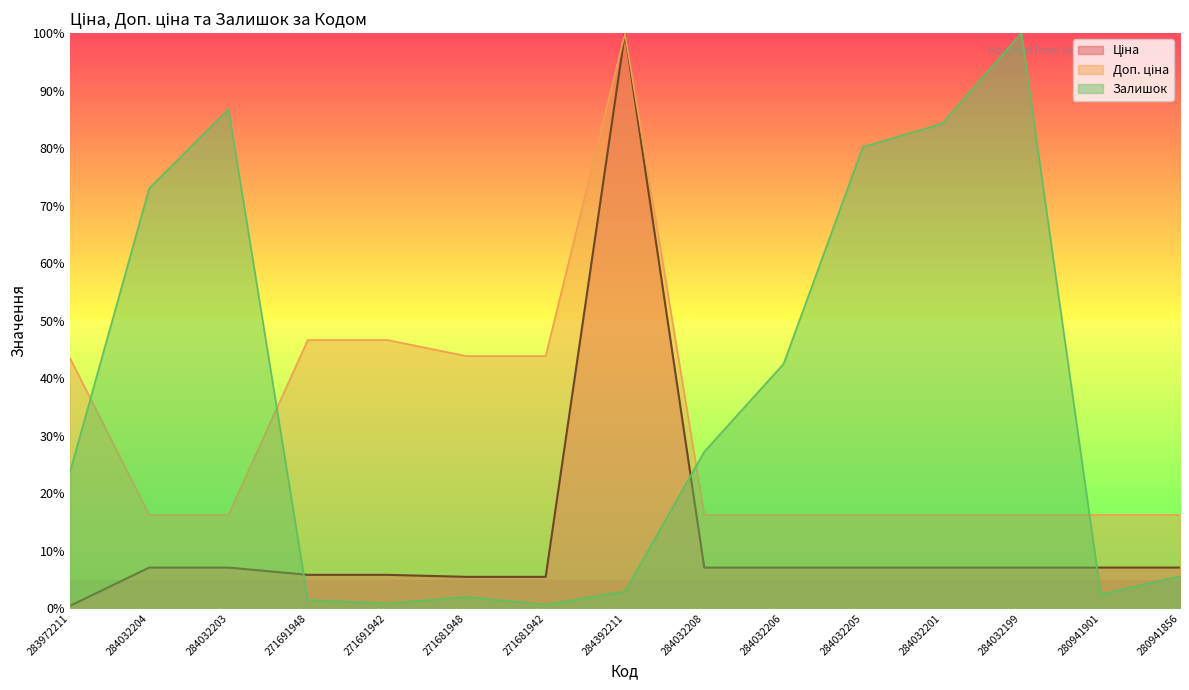

What is the sum of all Залишок values?

533.6